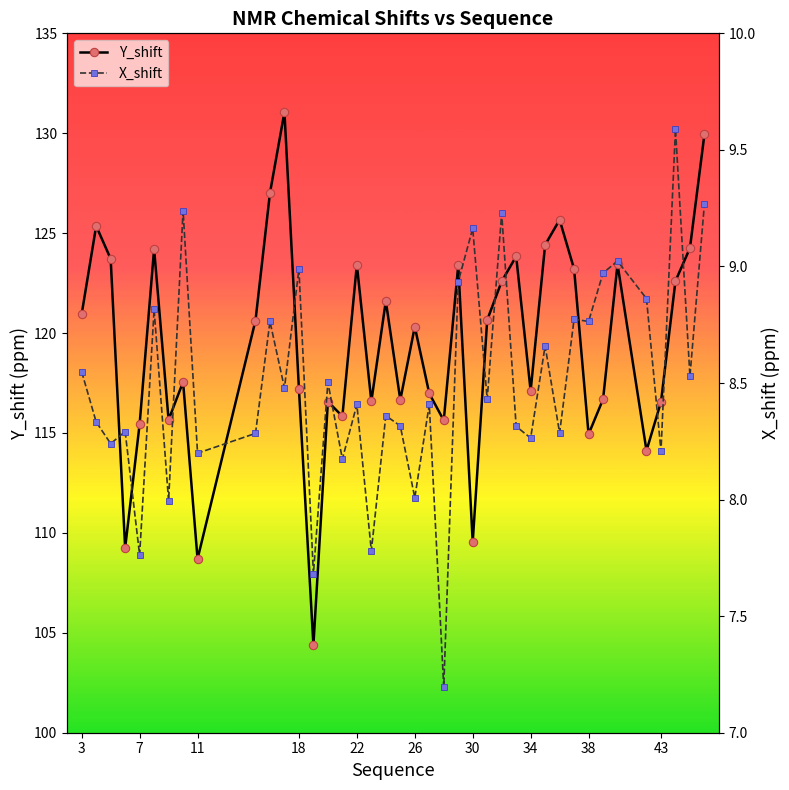

What is the maximum value for Y_shift?

131.1